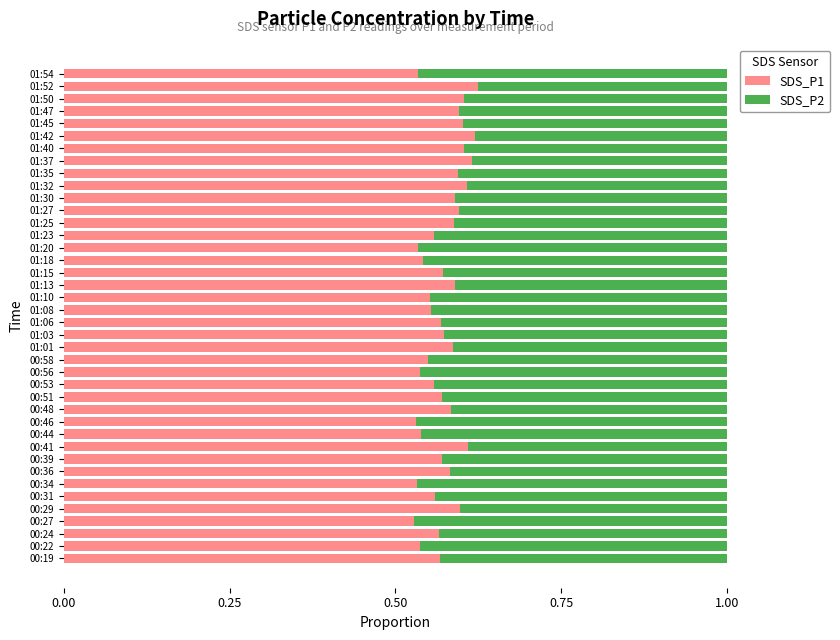

Count the SDS_P1 values in the range 0 to 1.

40